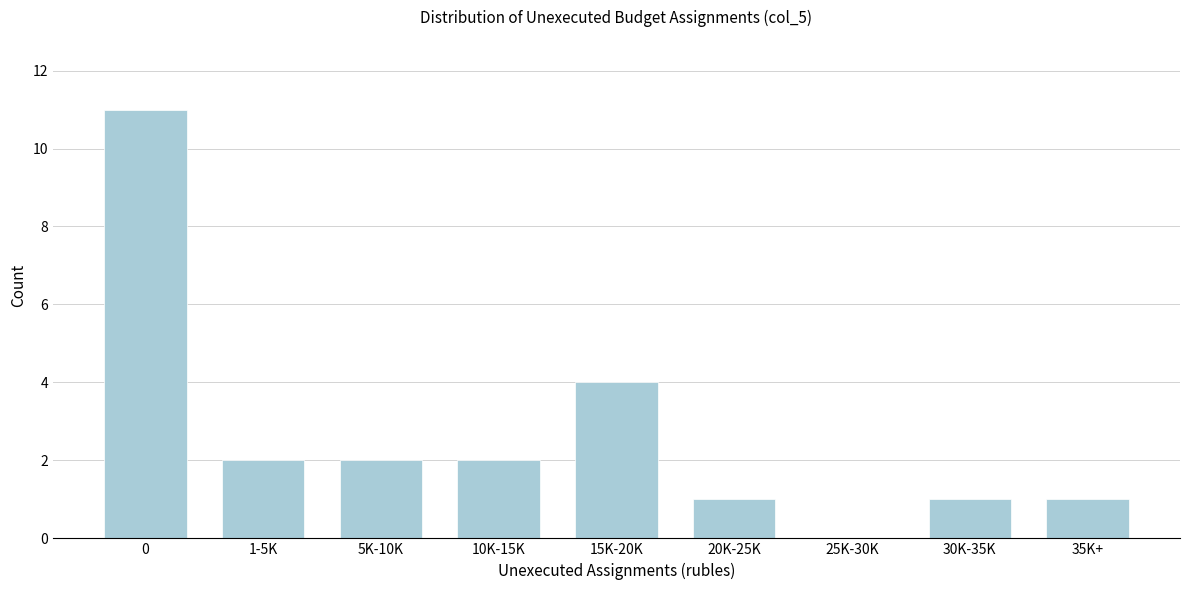

Reading right to left, transcribe all the data shown in this chart.

35K+=1	30K-35K=1	25K-30K=0	20K-25K=1	15K-20K=4	10K-15K=2	5K-10K=2	1-5K=2	0=11